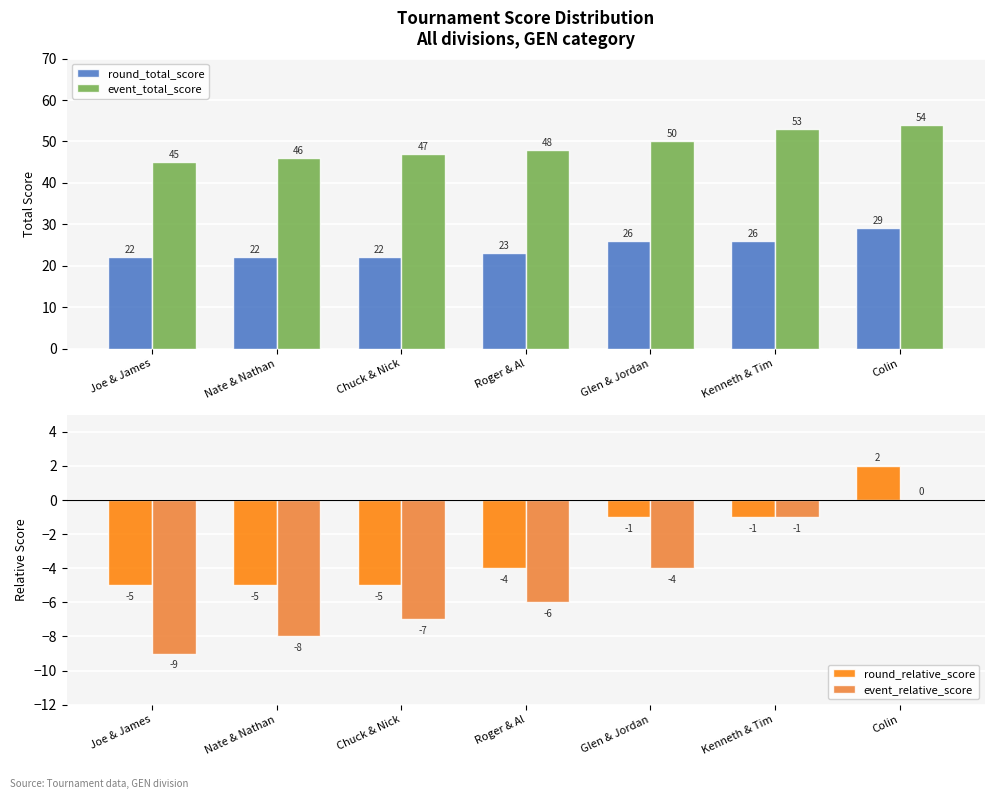

Rank the series by their maximum value, from highest to lowest.

event_total_score, round_total_score, round_relative_score, event_relative_score